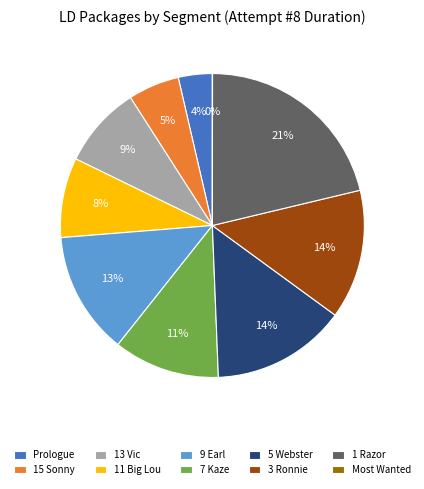

To the nearest percent, what is the difference between the largest and smallest slice percentages?

21%